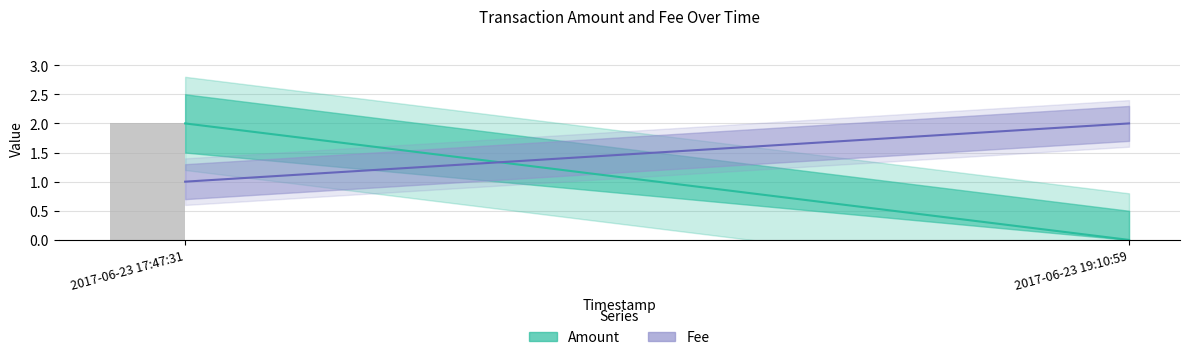

Is it true that the value at 2017-06-23 17:47:31 is 2?

True